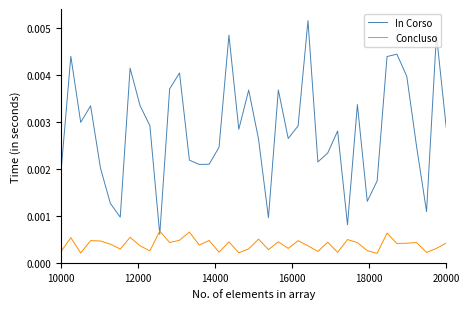

List the series in order of their peak value, lowest first.

Concluso, In Corso